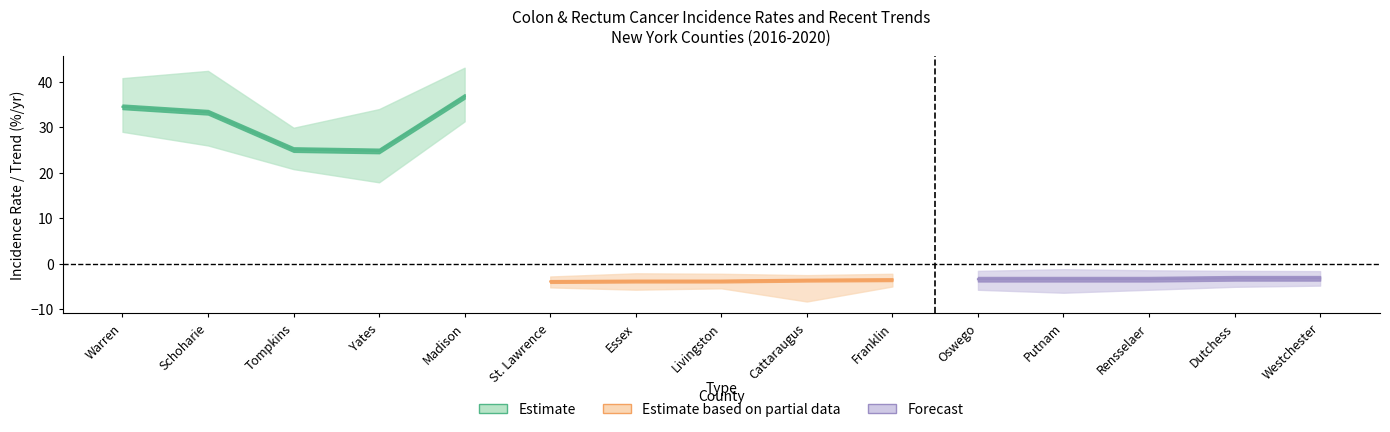

What is the label of the 13th point from the right?

Tompkins